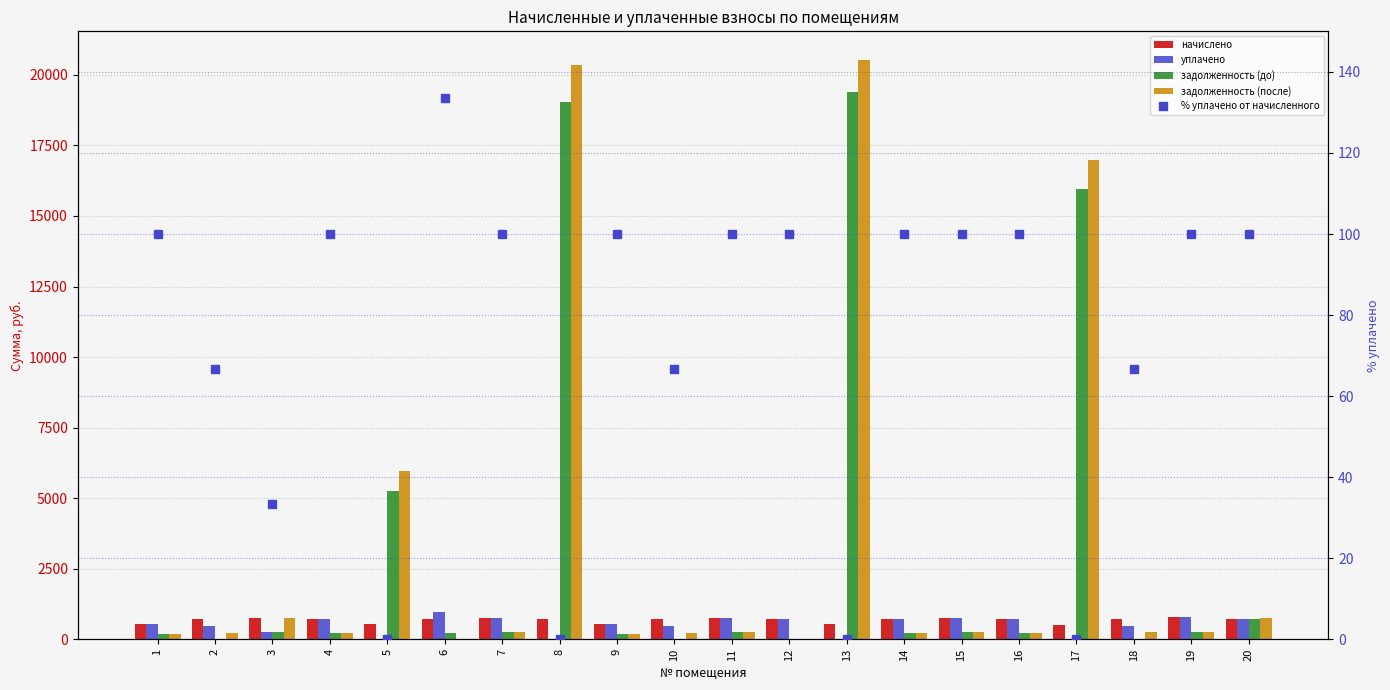

Reading right to left, what are all the values shown in this chart?

начислено: 20=717.8	19=777.5	18=728.3	17=524.8	16=705.5	15=756.4	14=723.1	13=535.3	12=719.5	11=752.9	10=726.6	9=537.0	8=716.0	7=759.9	6=726.6	5=533.5	4=723.1	3=765.2	2=724.8	1=533.5
уплачено: 20=717.8	19=777.5	18=485.6	17=0.0	16=705.5	15=756.4	14=723.1	13=0.0	12=719.5	11=752.9	10=484.4	9=537.0	8=0.0	7=759.9	6=969.6	5=0.0	4=723.1	3=255.1	2=483.2	1=533.5
задолженность (до): 20=734.2	19=259.2	18=0.0	17=15950.9	16=235.2	15=252.1	14=241.0	13=19385.9	12=0.0	11=251.0	10=0.0	9=179.0	8=19032.7	7=253.3	6=242.4	5=5243.3	4=241.0	3=258.8	2=0.0	1=177.8
задолженность (после): 20=742.9	19=260.6	18=242.8	17=16977.4	16=235.2	15=252.1	14=241.2	13=20514.7	12=0.0	11=251.0	10=242.2	9=179.0	8=20361.4	7=253.3	6=0.0	5=5963.6	4=241.0	3=767.0	2=241.6	1=177.8
% уплачено от начисленного: 20=100.0	19=100.0	18=66.7	17=0.0	16=100.0	15=100.0	14=100.0	13=0.0	12=100.0	11=100.0	10=66.7	9=100.0	8=0.0	7=100.0	6=133.4	5=0.0	4=100.0	3=33.3	2=66.7	1=100.0